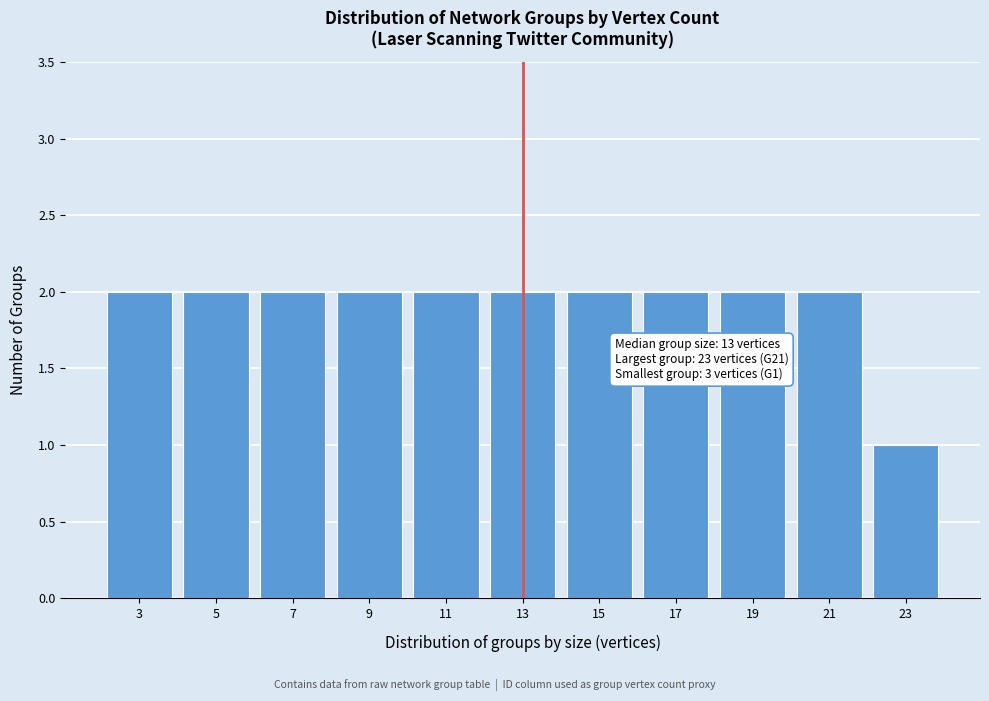

Reading left to right, transcribe all the data shown in this chart.

3=2	5=2	7=2	9=2	11=2	13=2	15=2	17=2	19=2	21=2	23=1